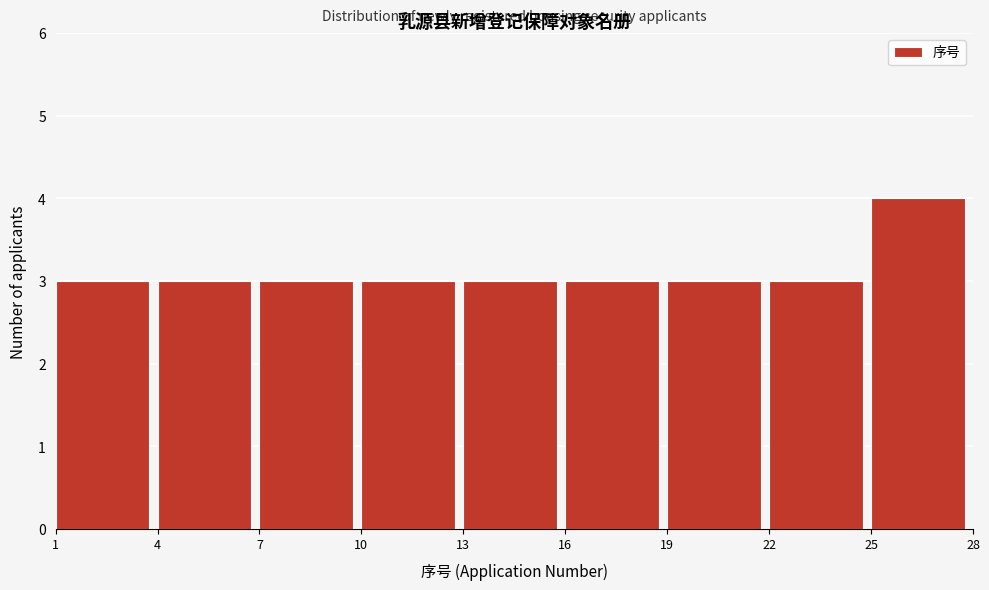

Reading left to right, transcribe this chart: for each bar, give the range it covers on the x-axis and its height. The values are not printed on the chart, so give them approximately, as read against the axis.

1 to 4: 3
4 to 7: 3
7 to 10: 3
10 to 13: 3
13 to 16: 3
16 to 19: 3
19 to 22: 3
22 to 25: 3
25 to 28: 4